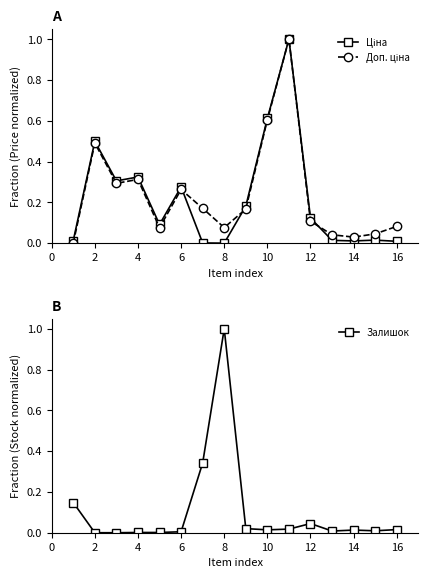

True or false: Залишок has more than 1 points higher than both neighbors.

True